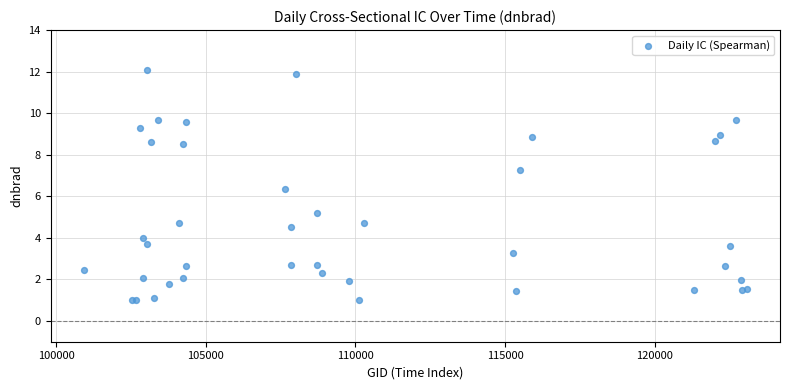

What Y value in the scatter plot is closest to 6?

6.4